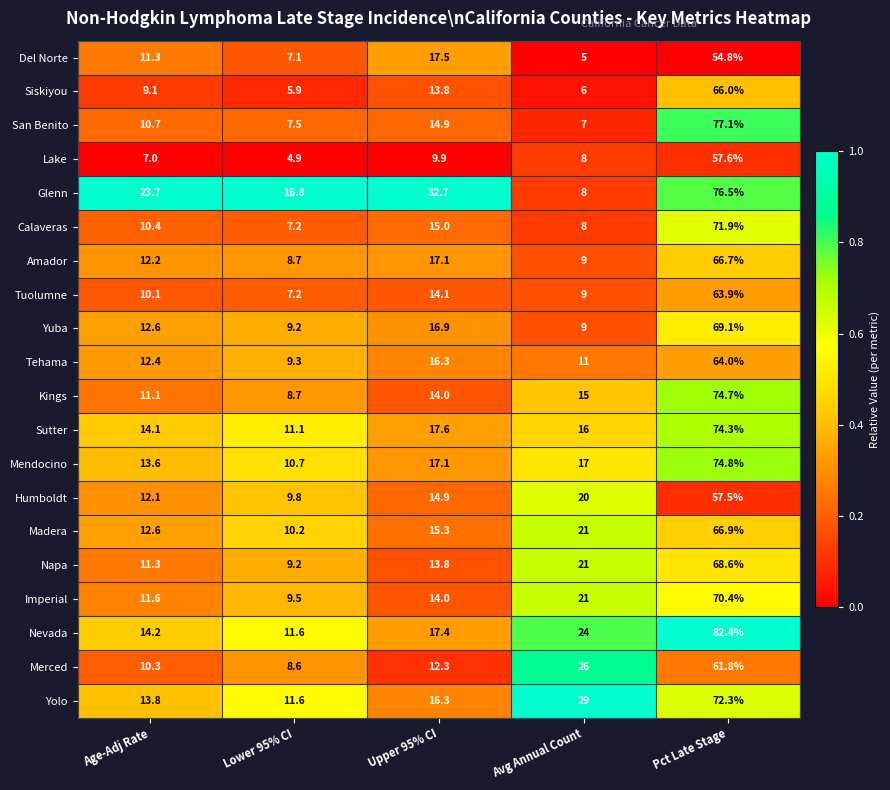

Where does the Nevada series first go above 17?

Upper 95% CI